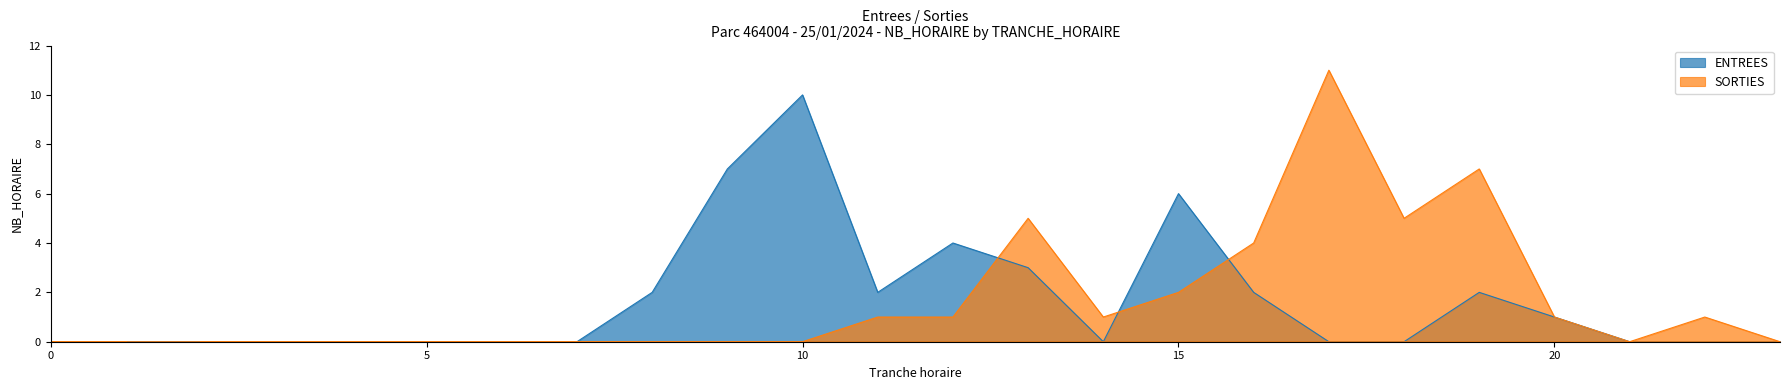

Which series ends up on top after the final intersection of ENTREES and SORTIES?

SORTIES